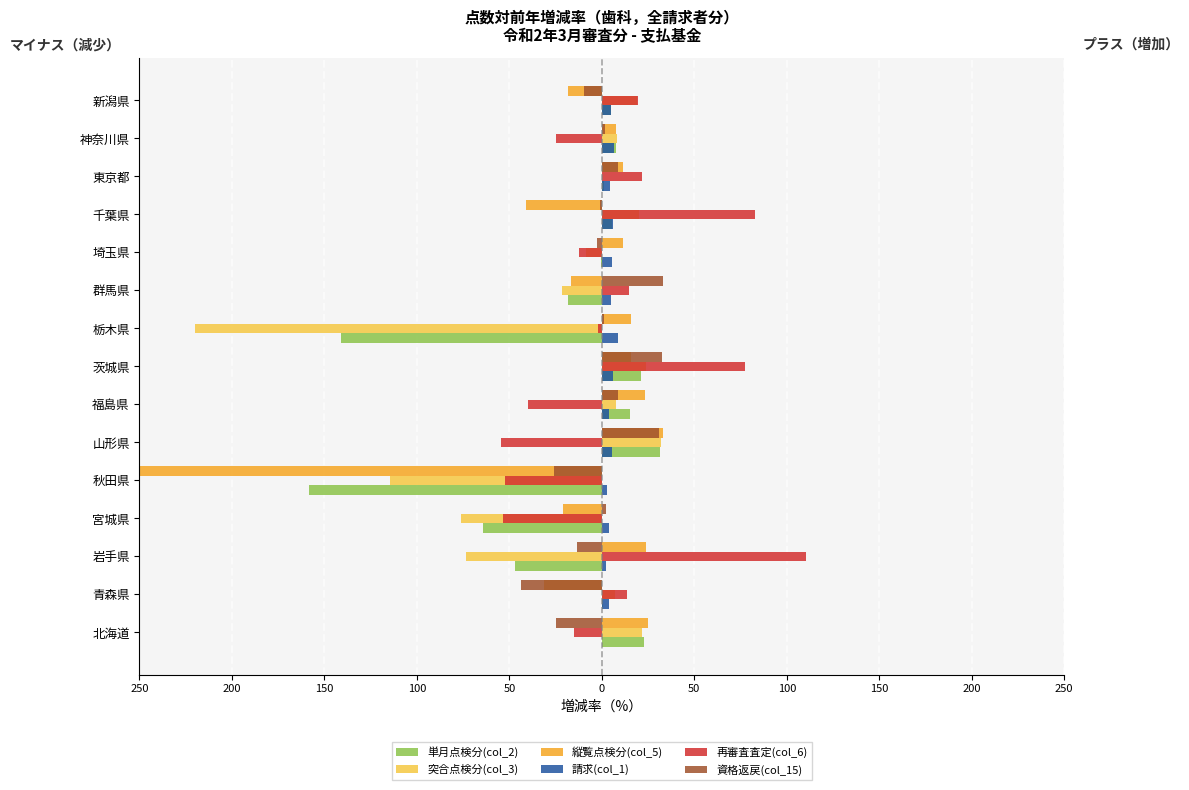

What is the greatest value displayed?

110.5